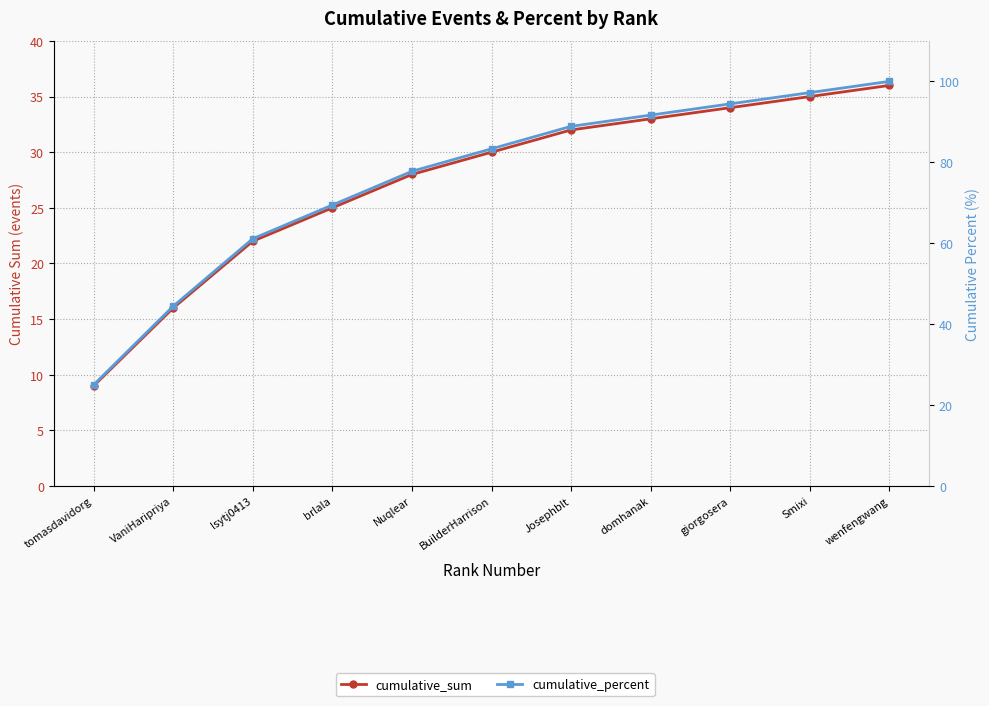

At which category does the chart reach its minimum across all series?

tomasdavidorg